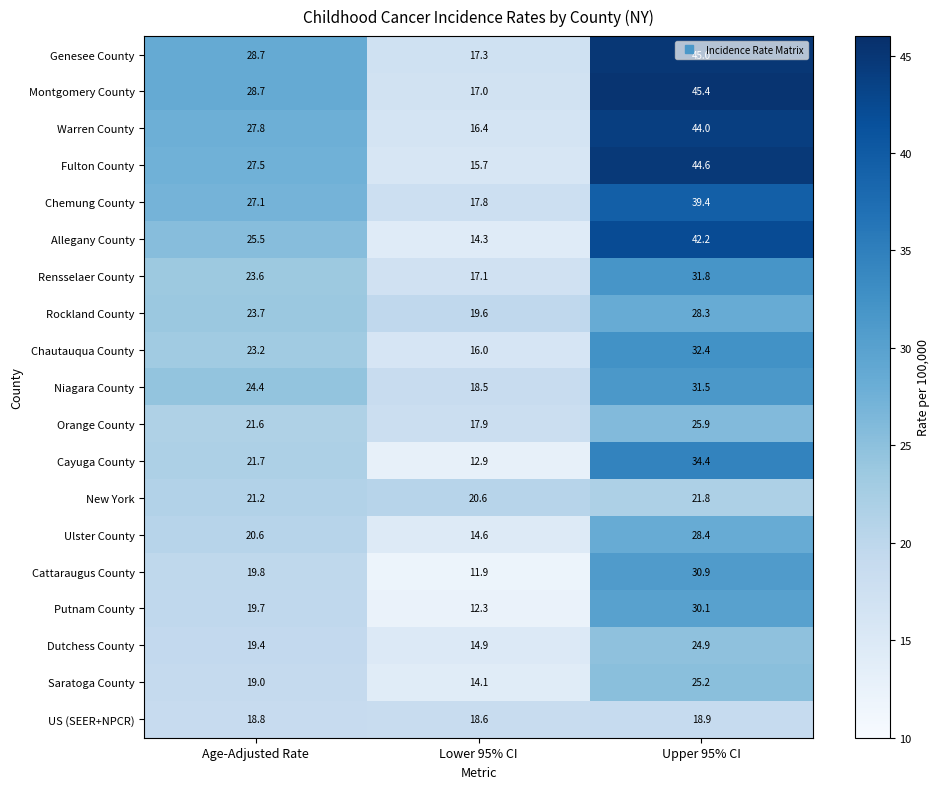

What is the difference between the maximum and second lowest values in the Rockland County series?

4.6